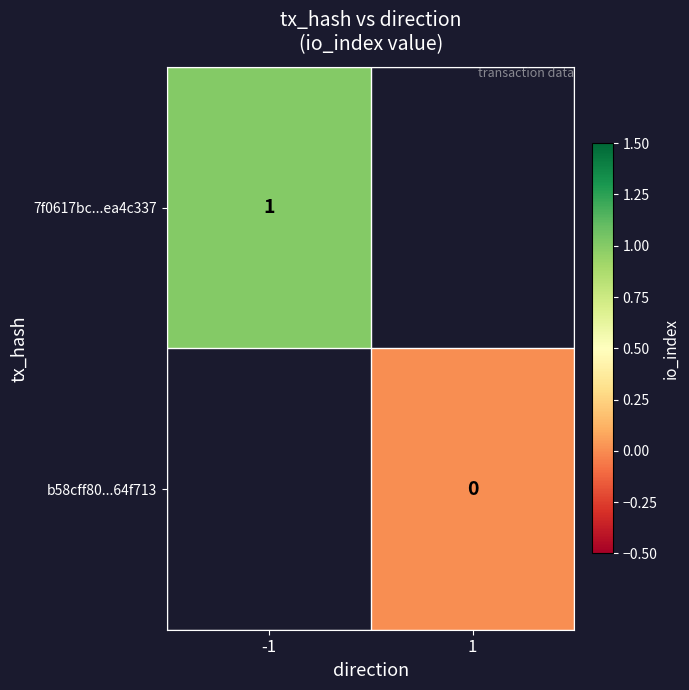

At how many categories does at least one series exceed 0?

1